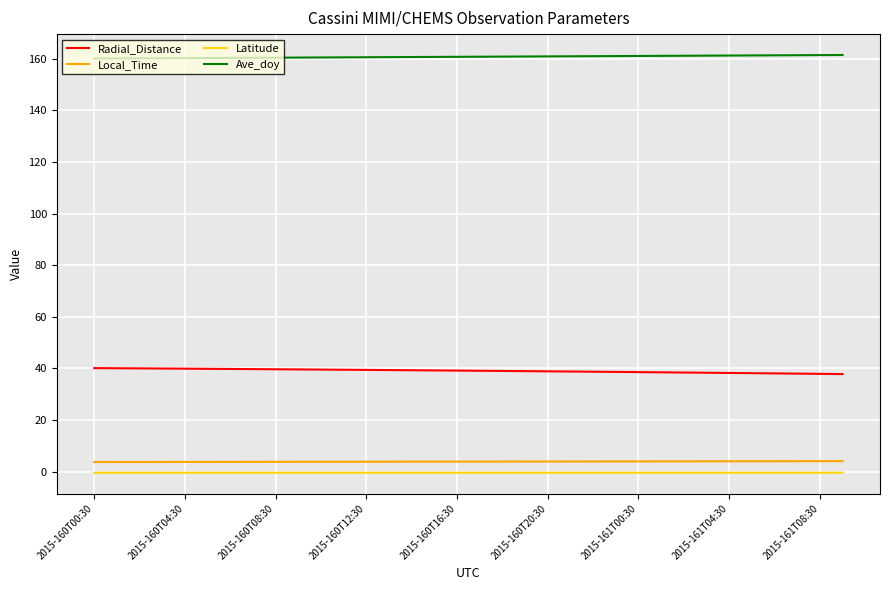

What is the highest value of the Local_Time series?

4.1